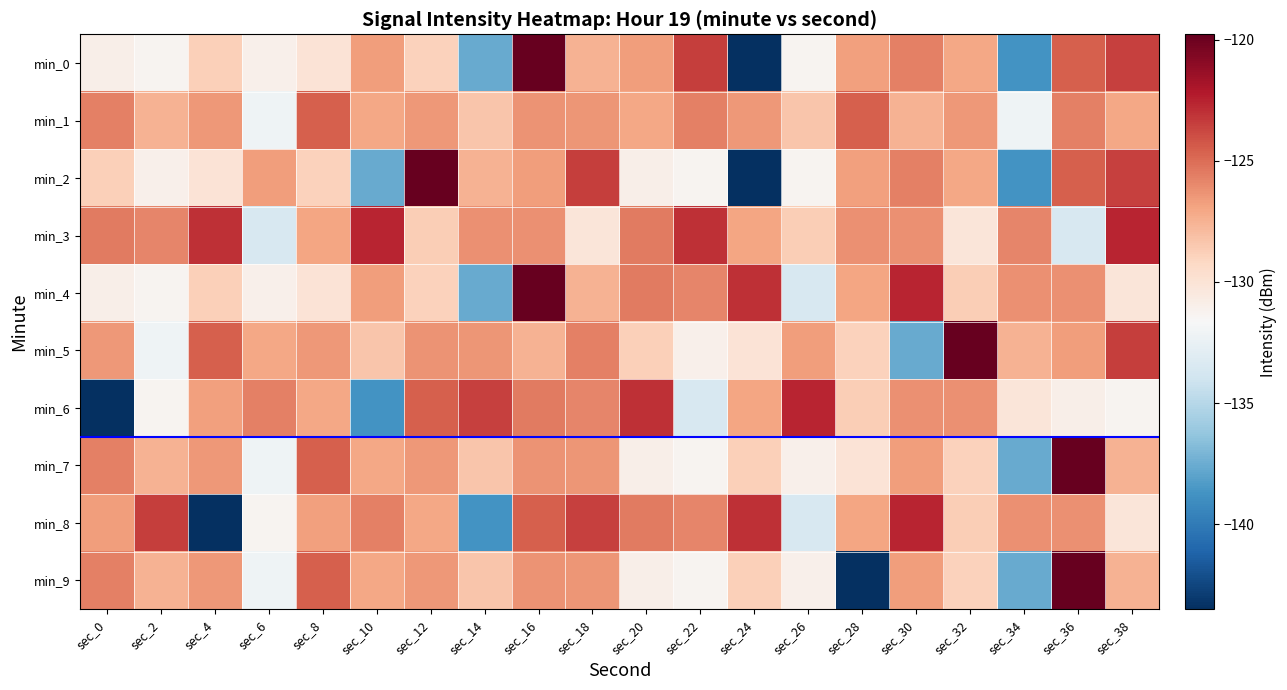

What is the spread (max minus min) of values at sec_32?

10.4